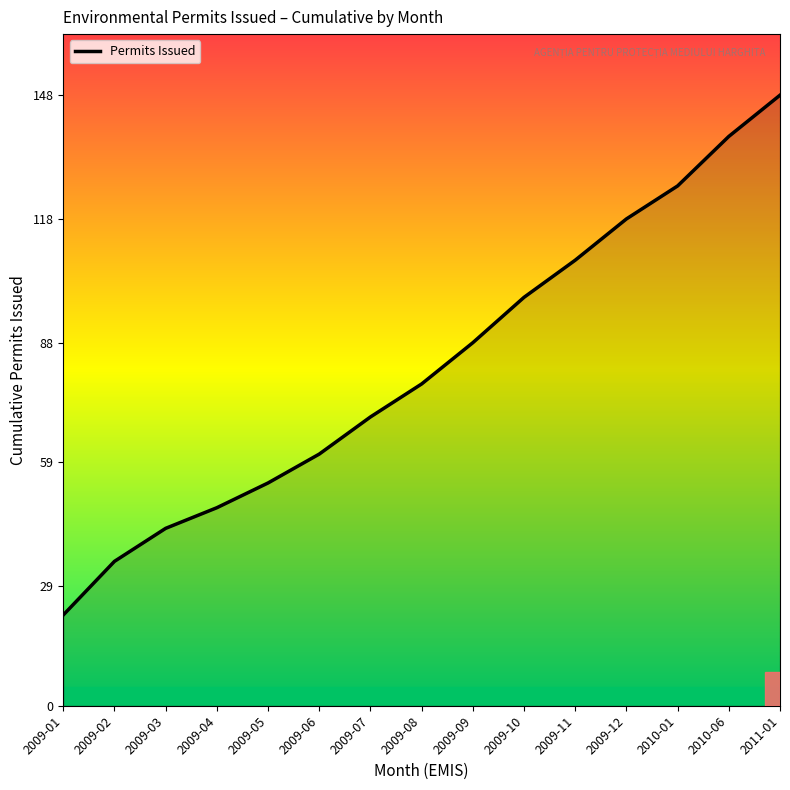

What is the sum of all values?

1236